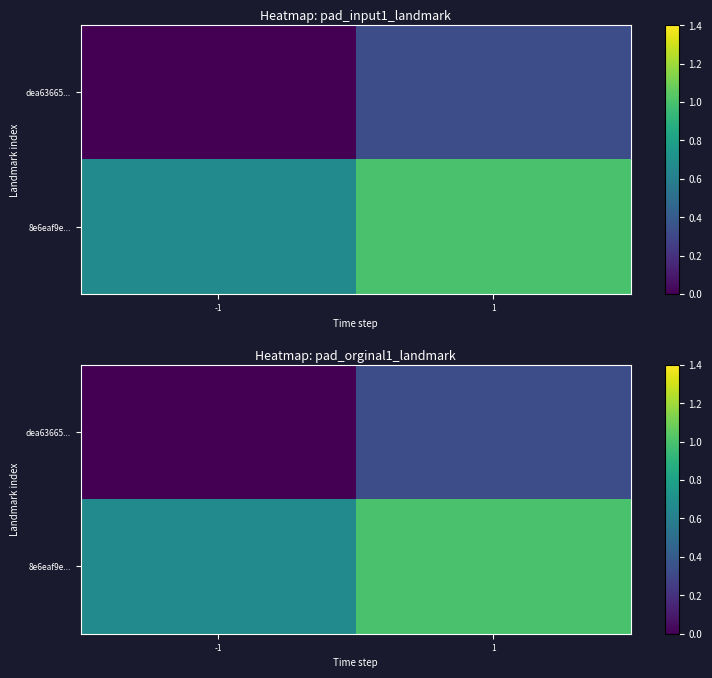

Which category has the lowest value in the dea63665... series?

-1